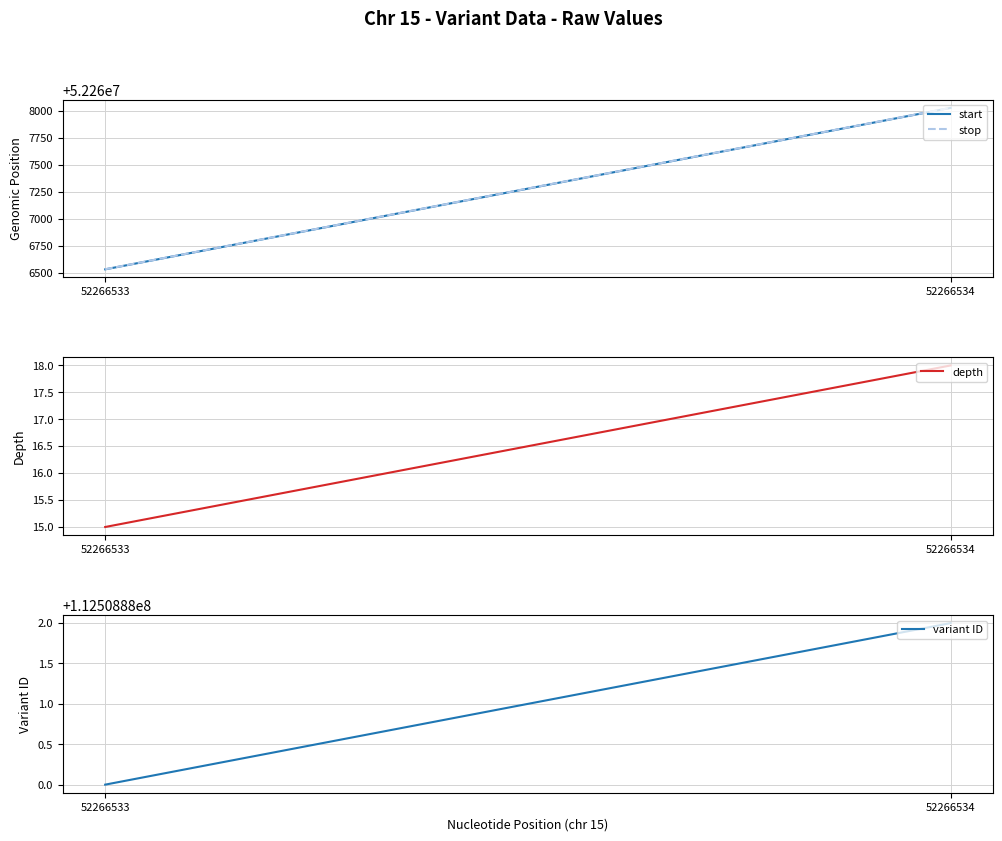

What are all the series names shown in the legend?

start, stop, depth, variant ID